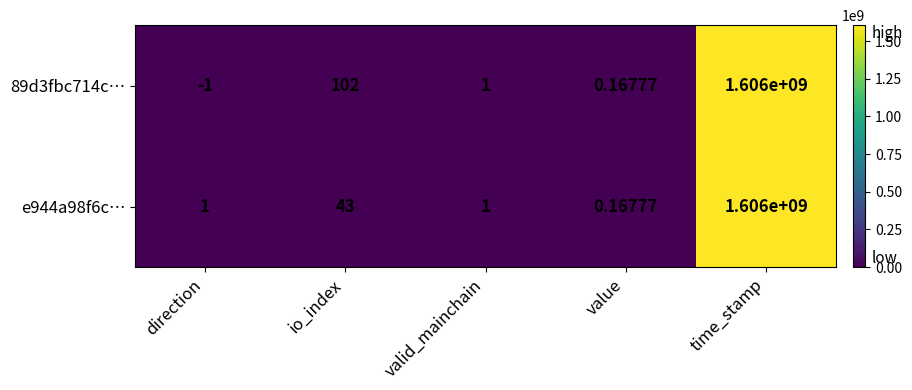

List the labels in order of 89d3fbc714c… value, smallest first.

direction, value, valid_mainchain, io_index, time_stamp